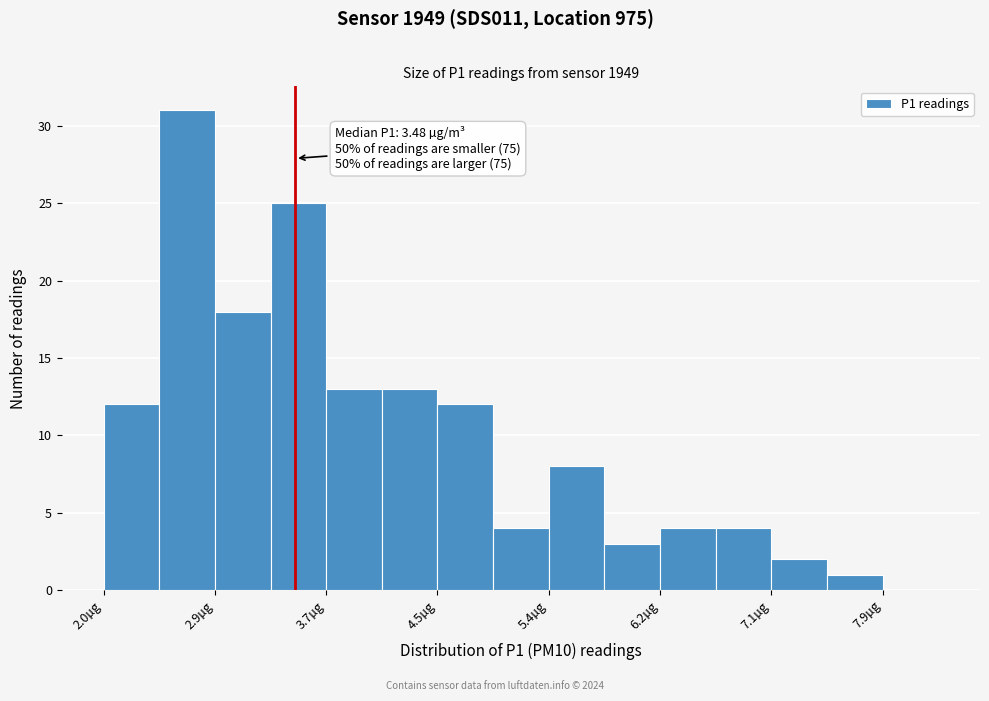

Over which range of the x-axis is the bar tallest?

2.4 to 2.9